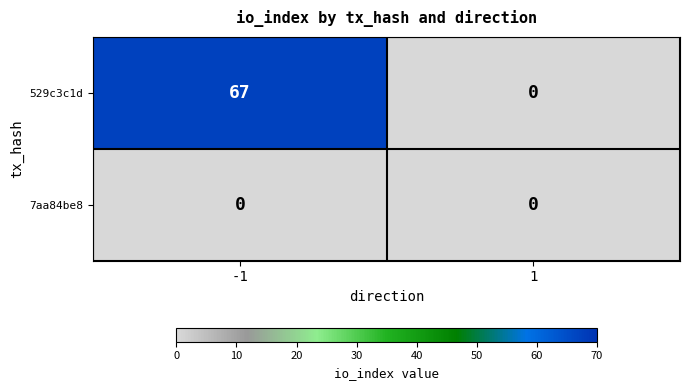

True or false: 7aa84be8 has a value of 0 at 1.

True